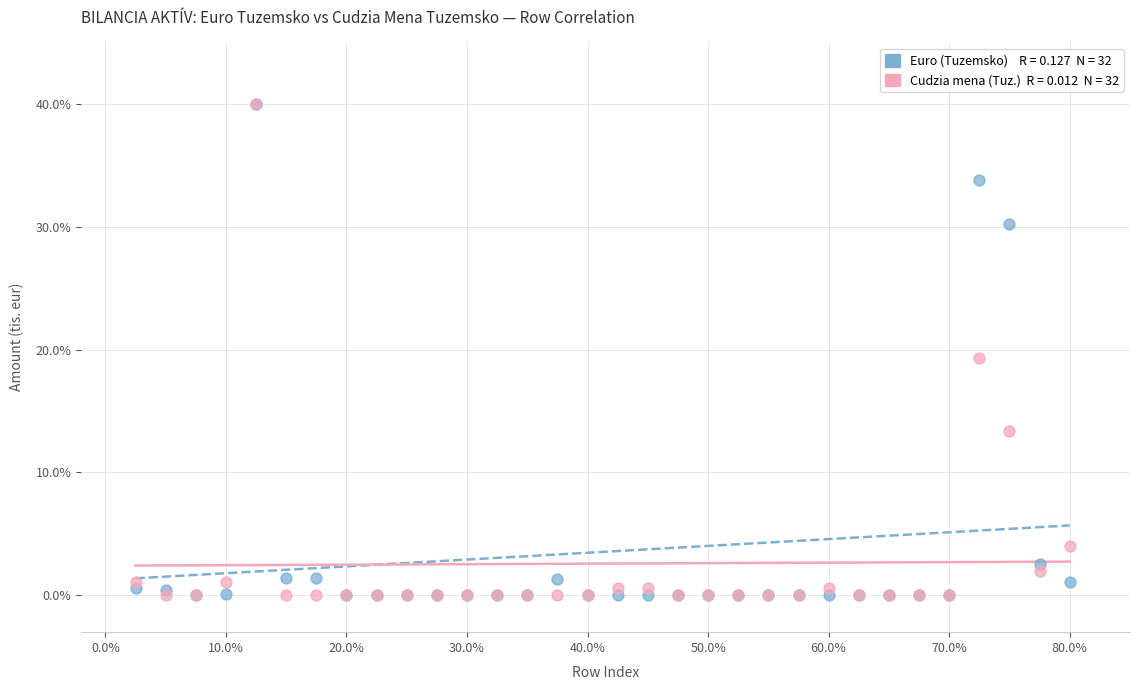

Across all series, what Y value is closest to 20?

19.3